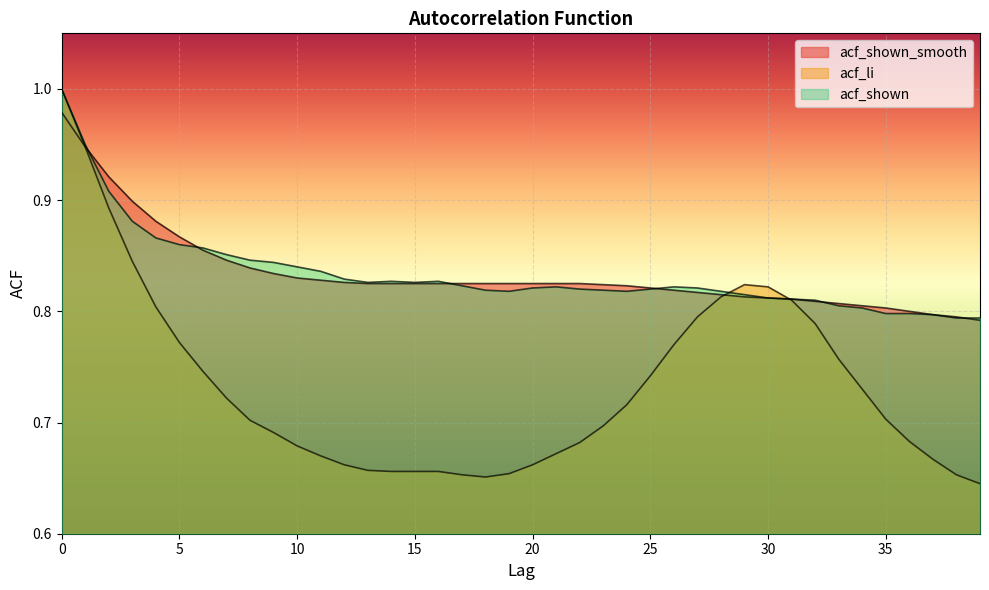

How many lines are shown in the chart?

3